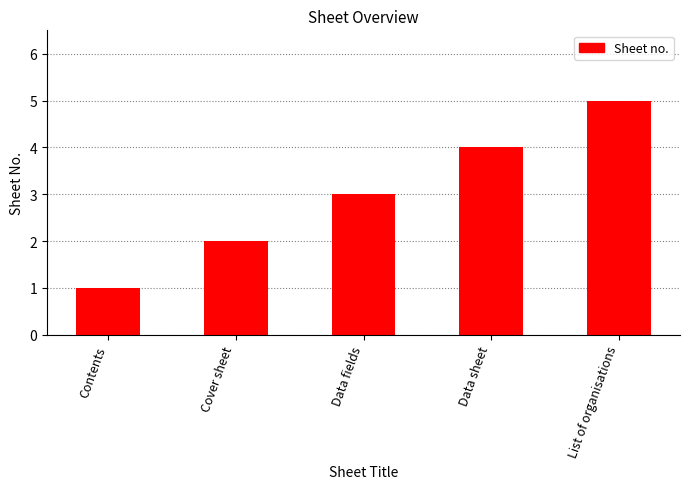

Count the values in the range 2 to 4.

3